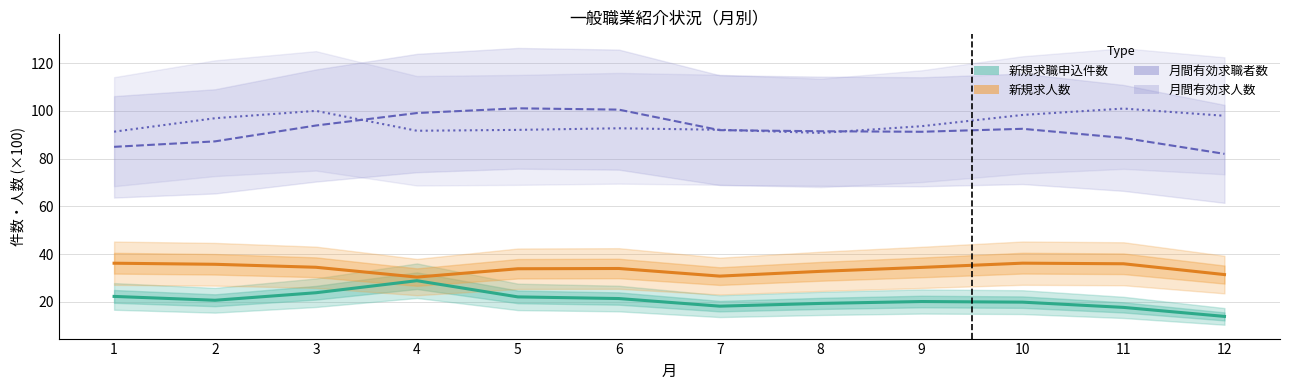

Reading right to left, list all the values displayed in this chart.

新規求職申込件数: 14.0	17.7	19.9	20.2	19.4	18.2	21.4	22.1	28.9	23.9	20.7	22.3
新規求人数: 31.5	36.0	36.2	34.5	32.8	30.8	34.0	33.9	30.4	34.5	35.8	36.2
月間有効求職者数: 82.0	88.7	92.5	91.3	91.5	91.9	100.5	101.1	99.1	93.9	87.2	85.0
月間有効求人数: 98.0	101.0	98.3	93.6	90.8	92.1	92.7	92.0	91.7	100.0	96.9	91.3